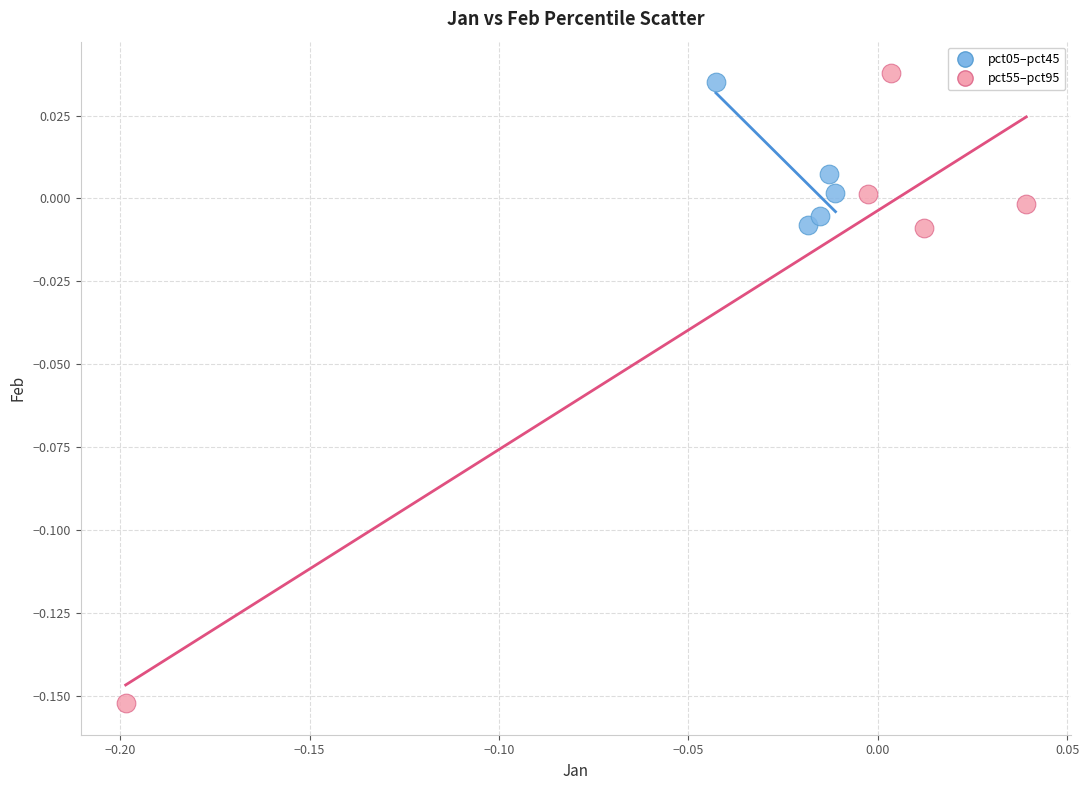

Which series contains the lowest Y value?

pct55–pct95